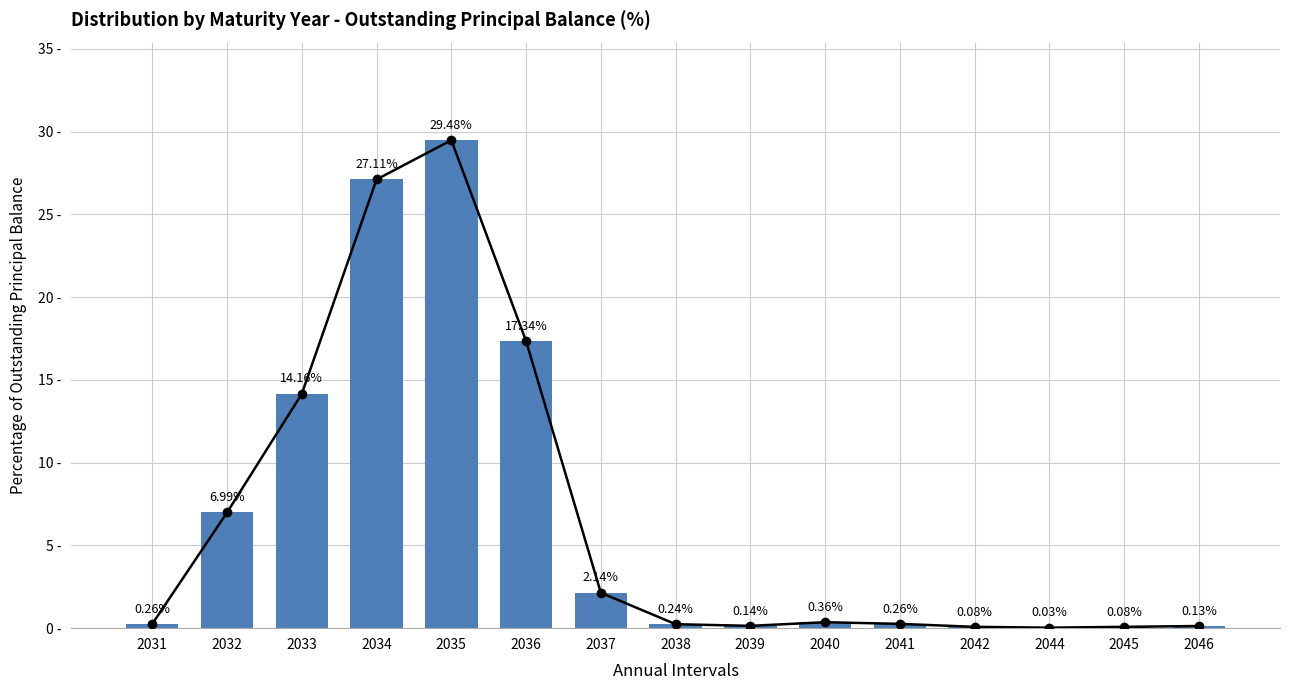

Between 2035 and 2037, which is larger?

2035